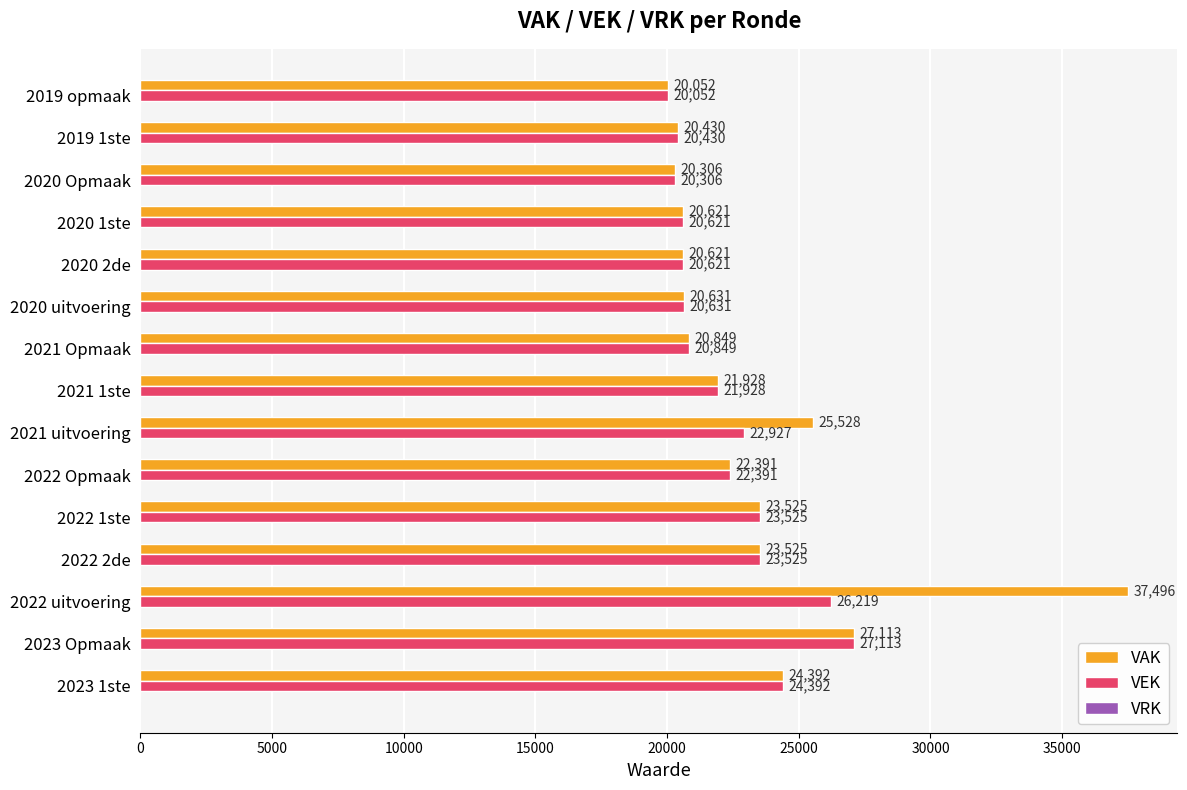

Read the VAK value at 2020 Opmaak, to the nearest 50.

20300